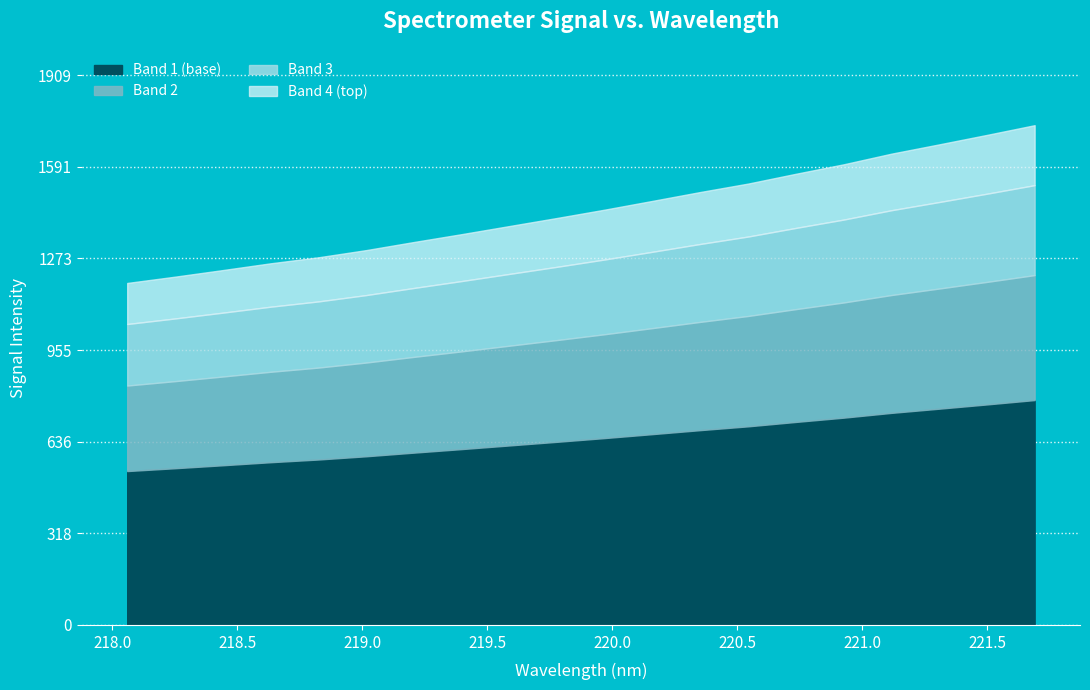

Which category has the lowest value across all series?

218.0596